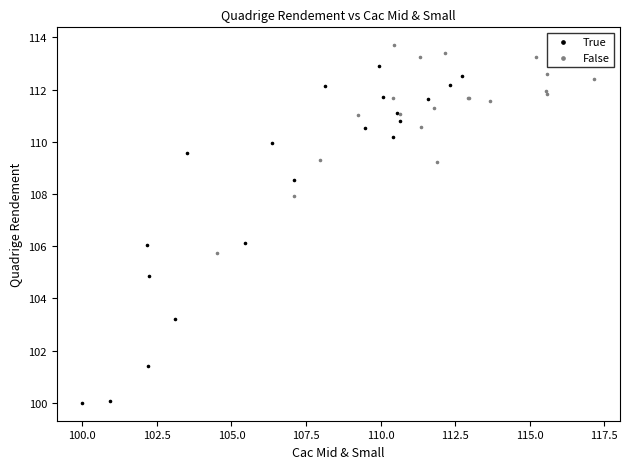

Which series reaches the maximum Y coordinate?

False